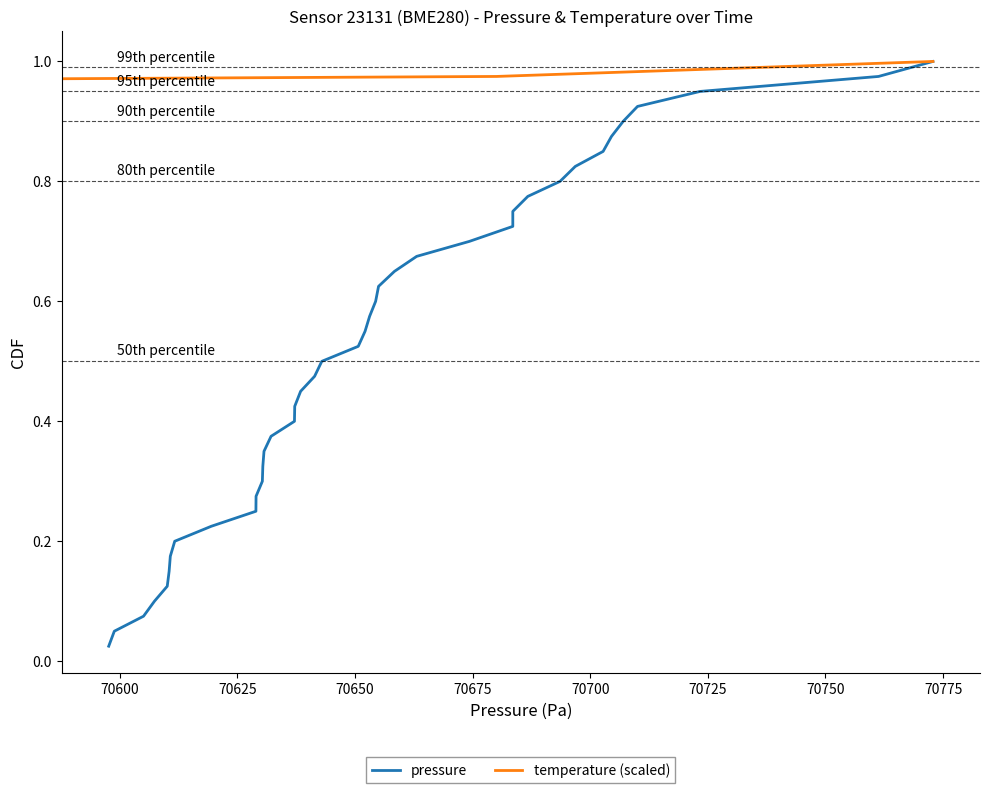

Does the chart have visible grid lines?

No